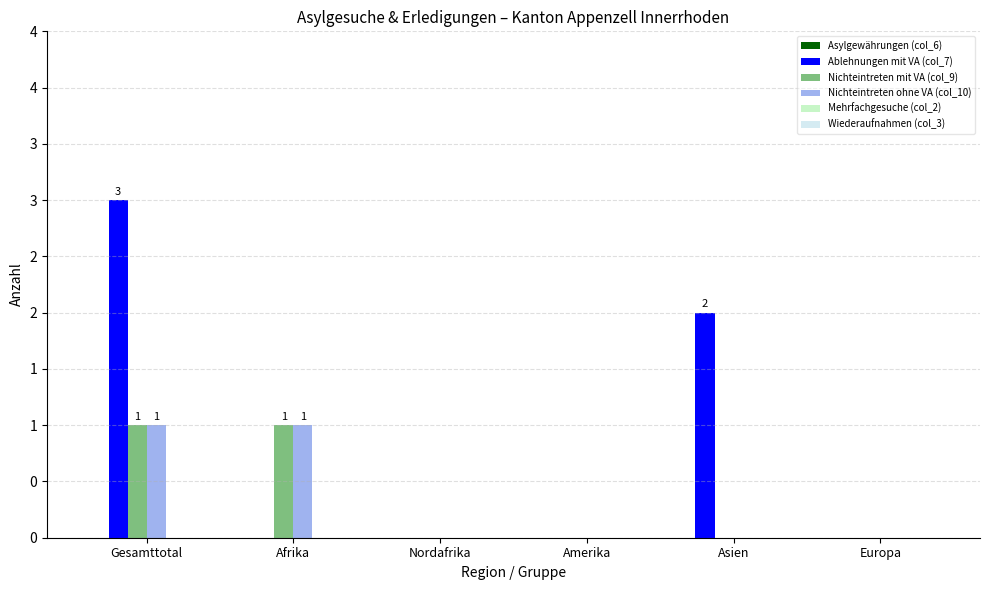

Are the bars grouped side by side (vs. stacked)?

Yes